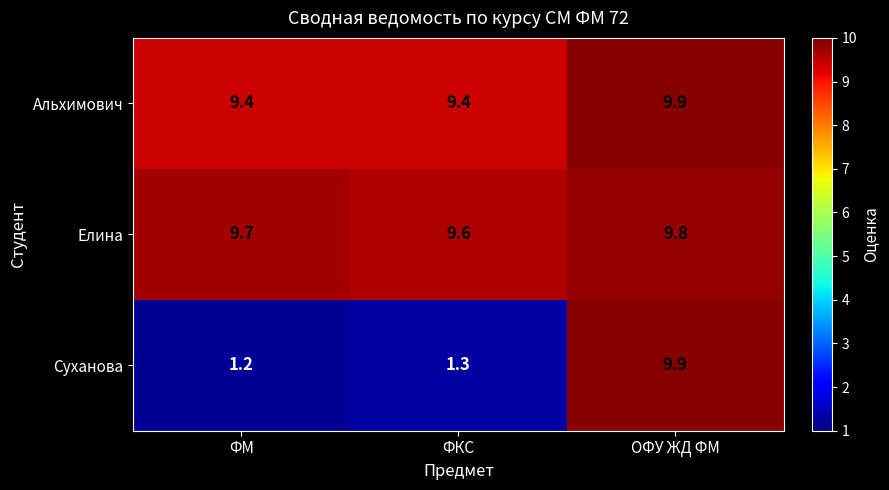

Reading left to right, what are all the values shown in this chart?

Альхимович: 9.4	9.4	9.9
Елина: 9.7	9.6	9.8
Суханова: 1.2	1.3	9.9